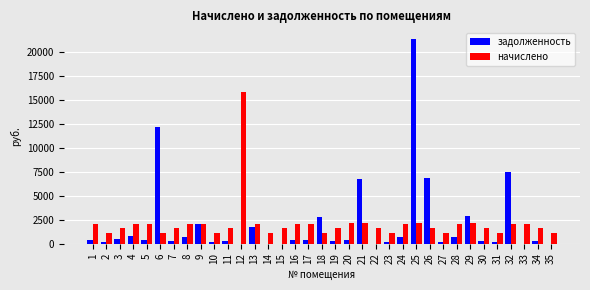

What is the maximum value for начислено?

15798.2